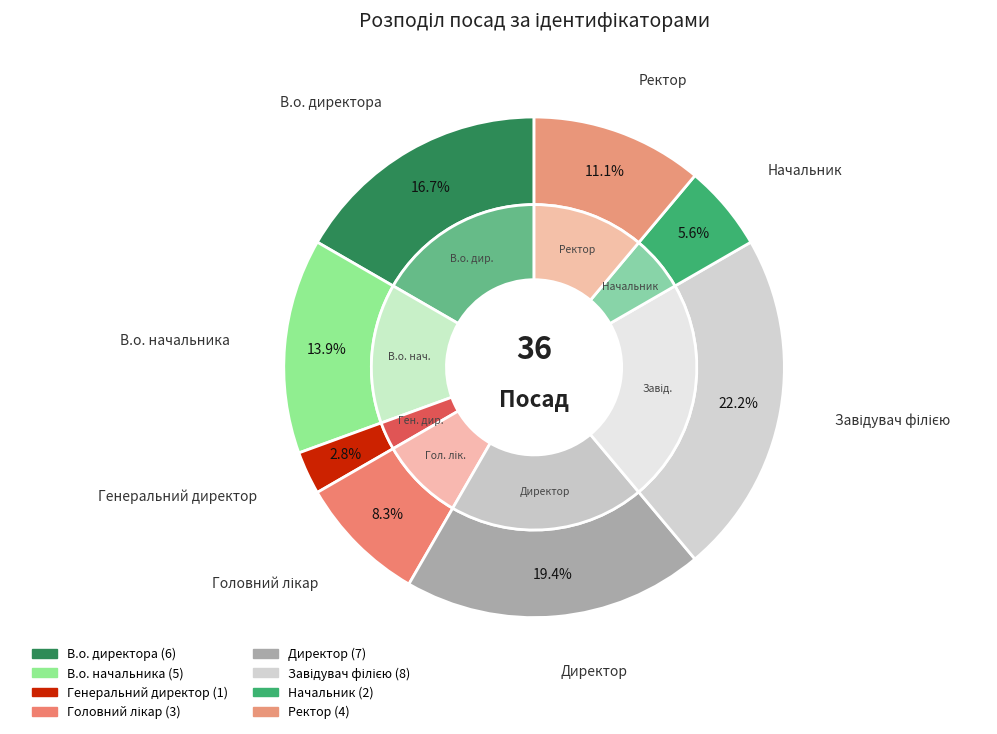

What is the total percentage of Ректор and Головний лікар?

19.4%